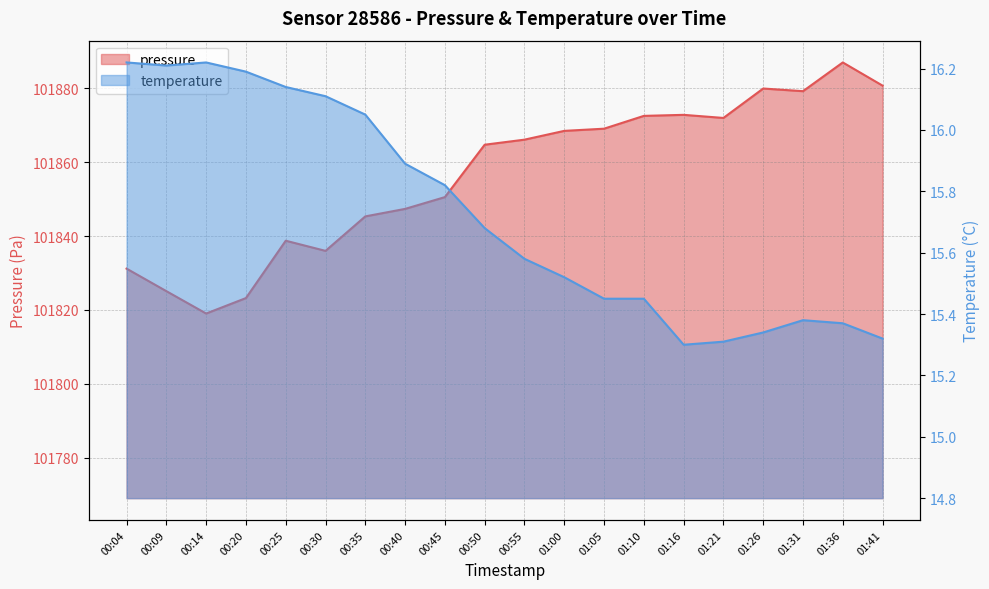

The value of temperature at 01:26 is 24.0. True or false?

False